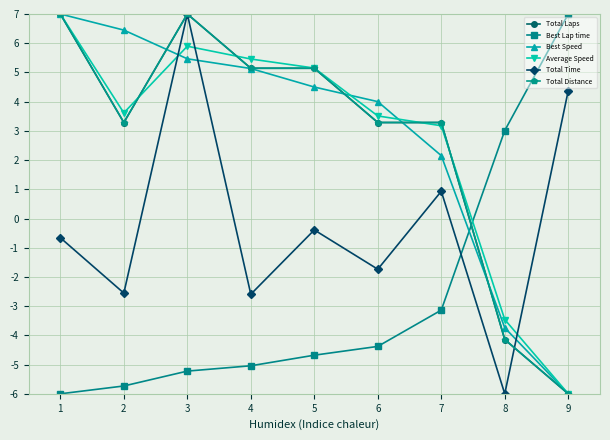

Is this an area chart (filled region under the line)?

No